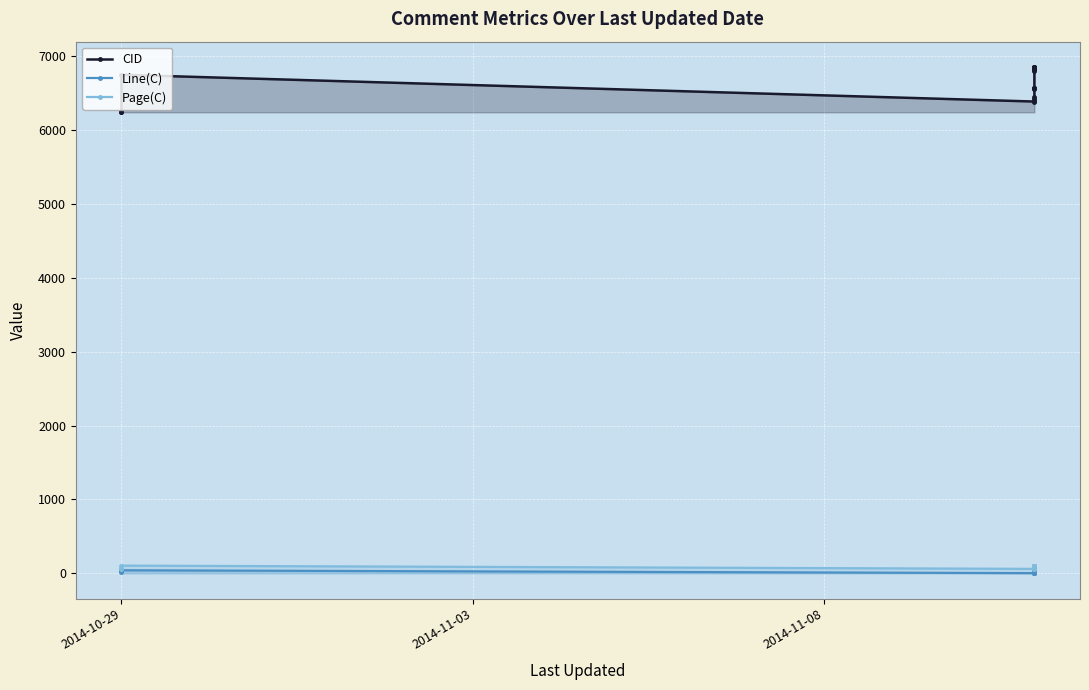

How many data points in CID are above 6751?

10